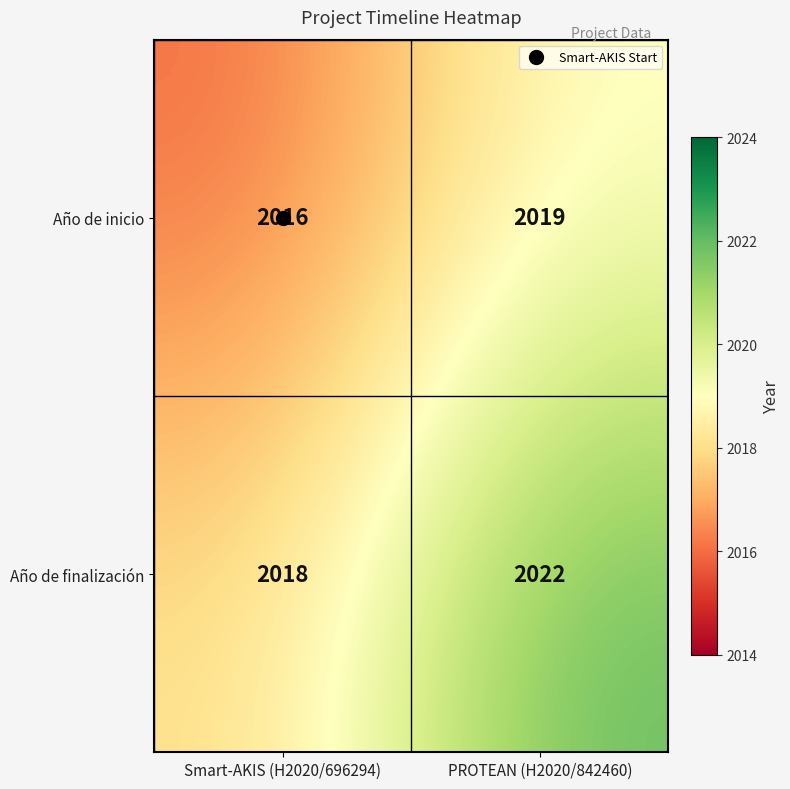

What is the total value across all series at Smart-AKIS (H2020/696294)?

4034